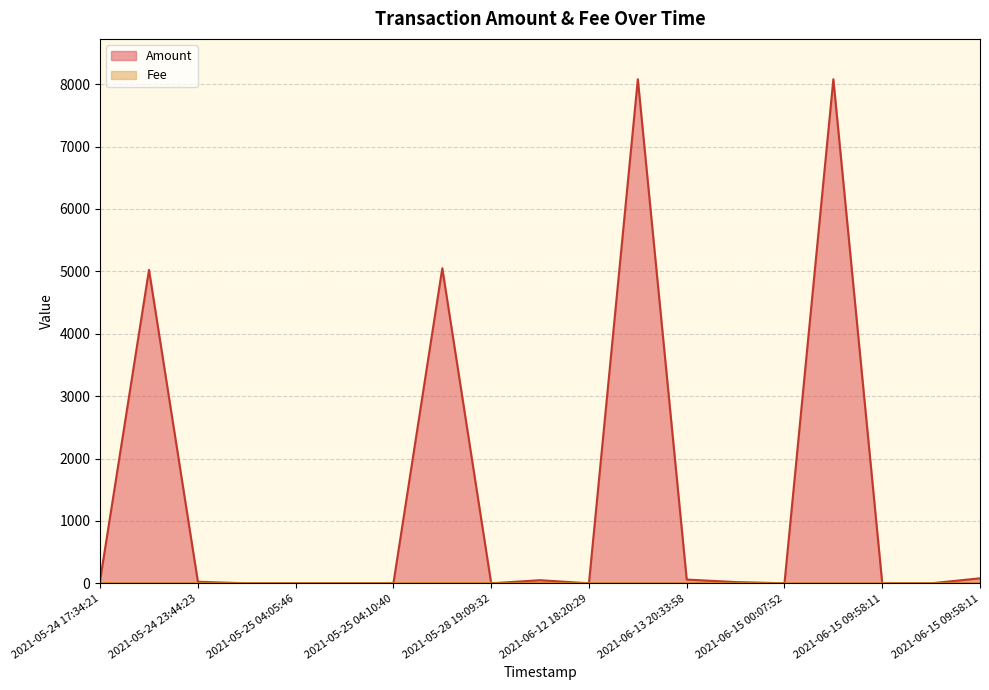

How many interior local peaks does the Amount series have?

5